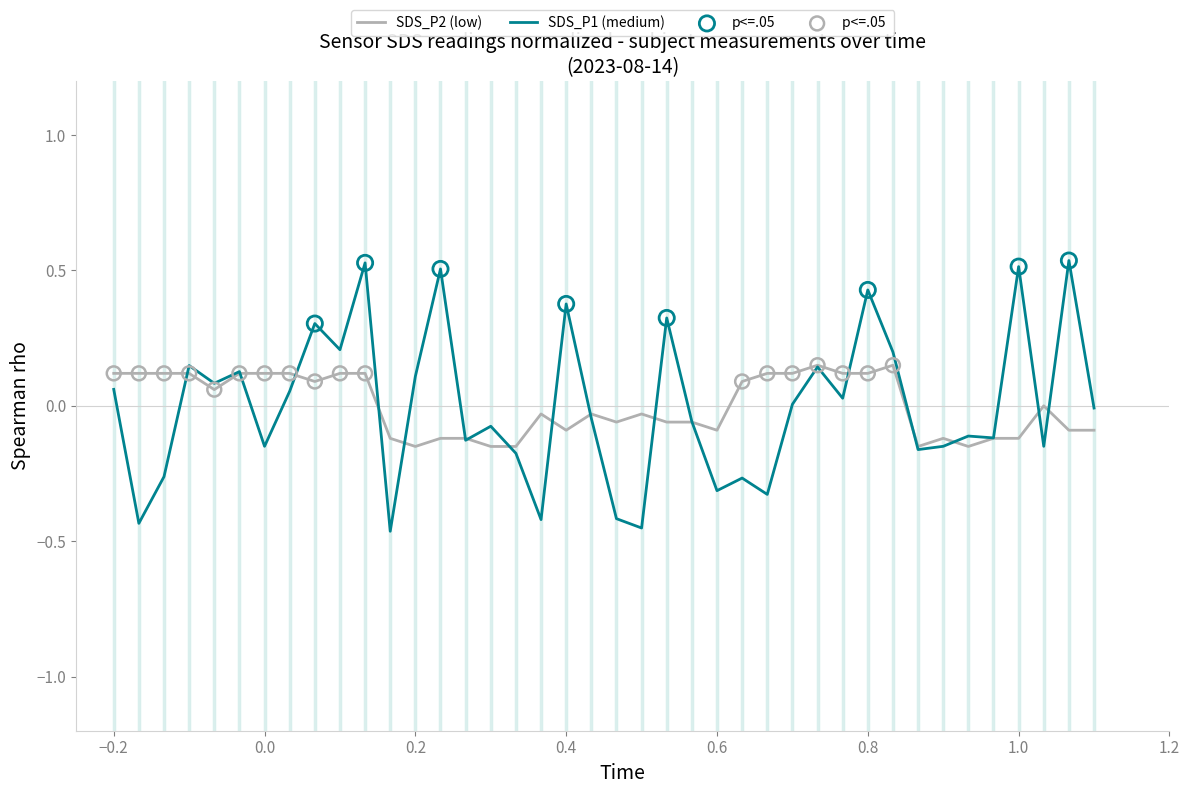

Which series has the widest spread of values?

SDS_P1 (medium)